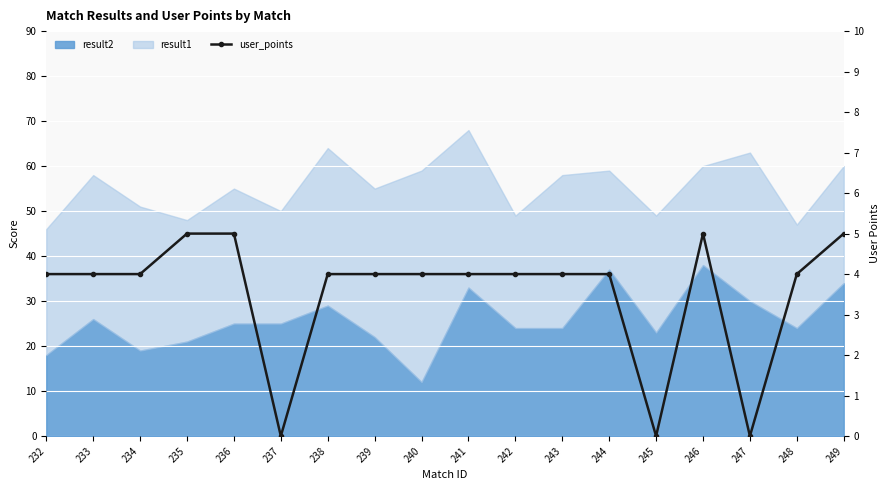

What is the value of the 1st point from the left?

4